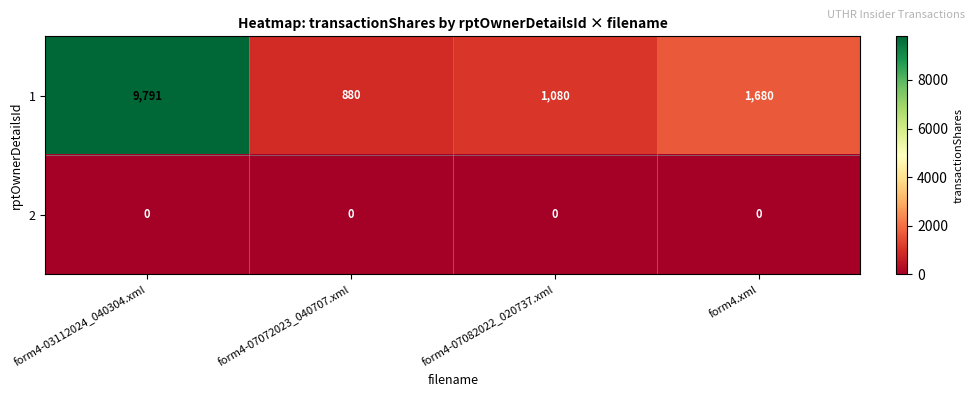

The value of 2 at form4-03112024_040304.xml is 0. True or false?

True